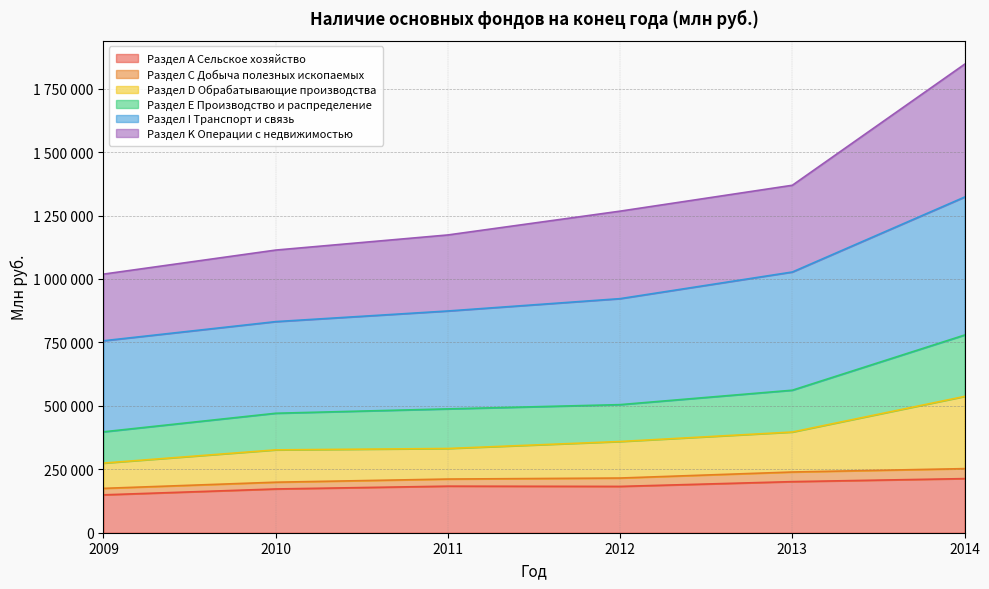

Does the chart display data point markers on the line(s)?

No